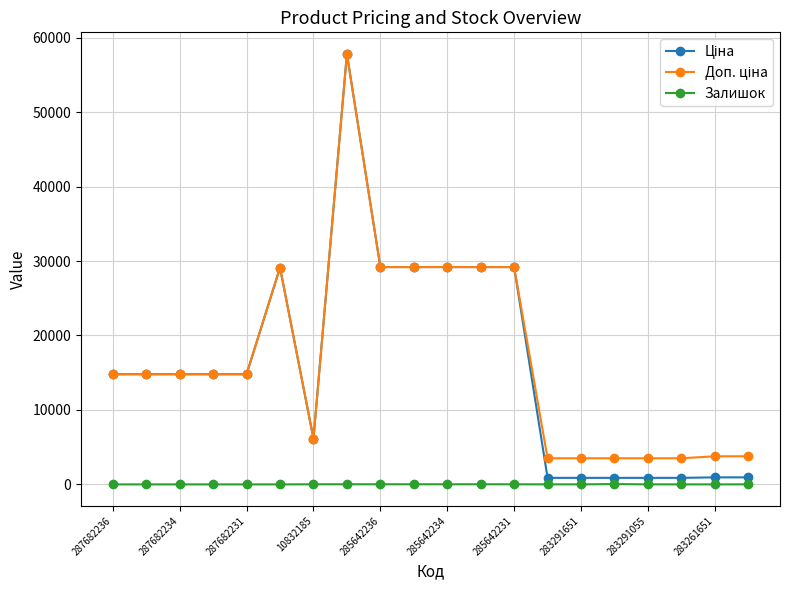

True or false: Залишок has more than 1 points higher than both neighbors.

True